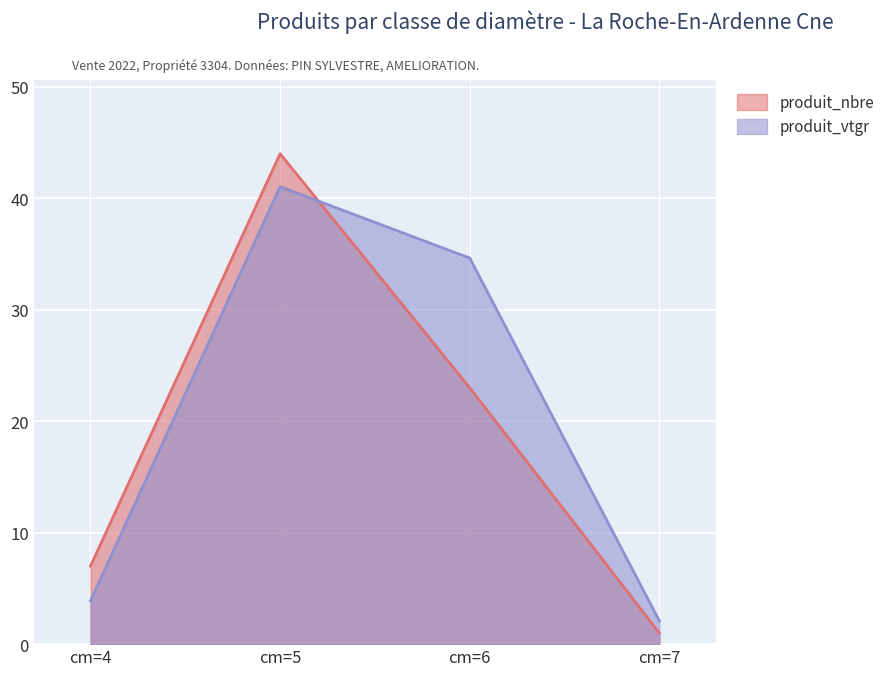

Rank the series by their maximum value, from lowest to highest.

produit_vtgr, produit_nbre